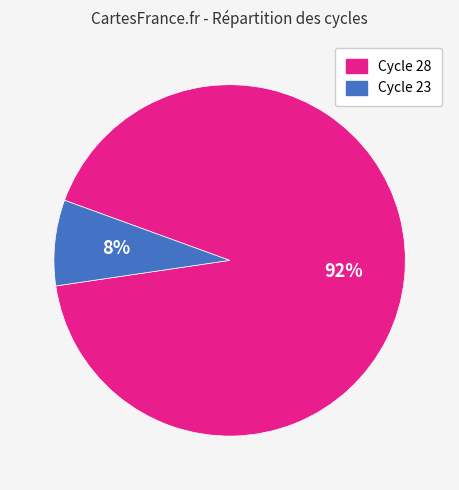

To the nearest percent, what portion does Cycle 28 represent?

92%